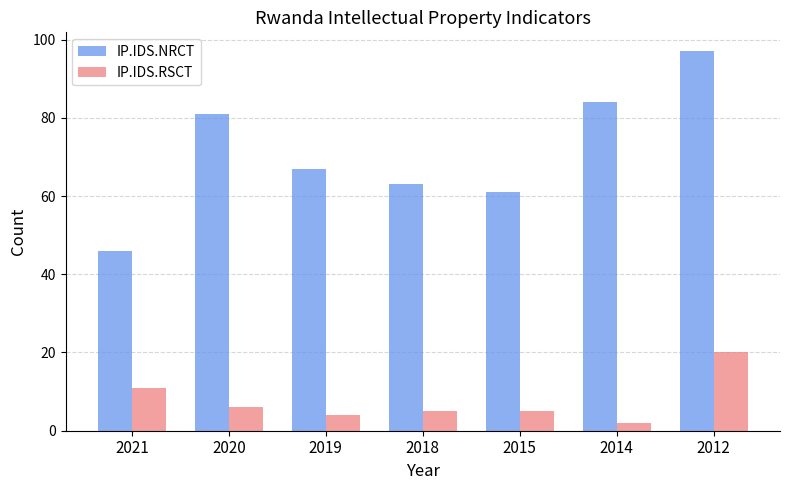

Is it true that IP.IDS.NRCT equals 63 at 2018?

True